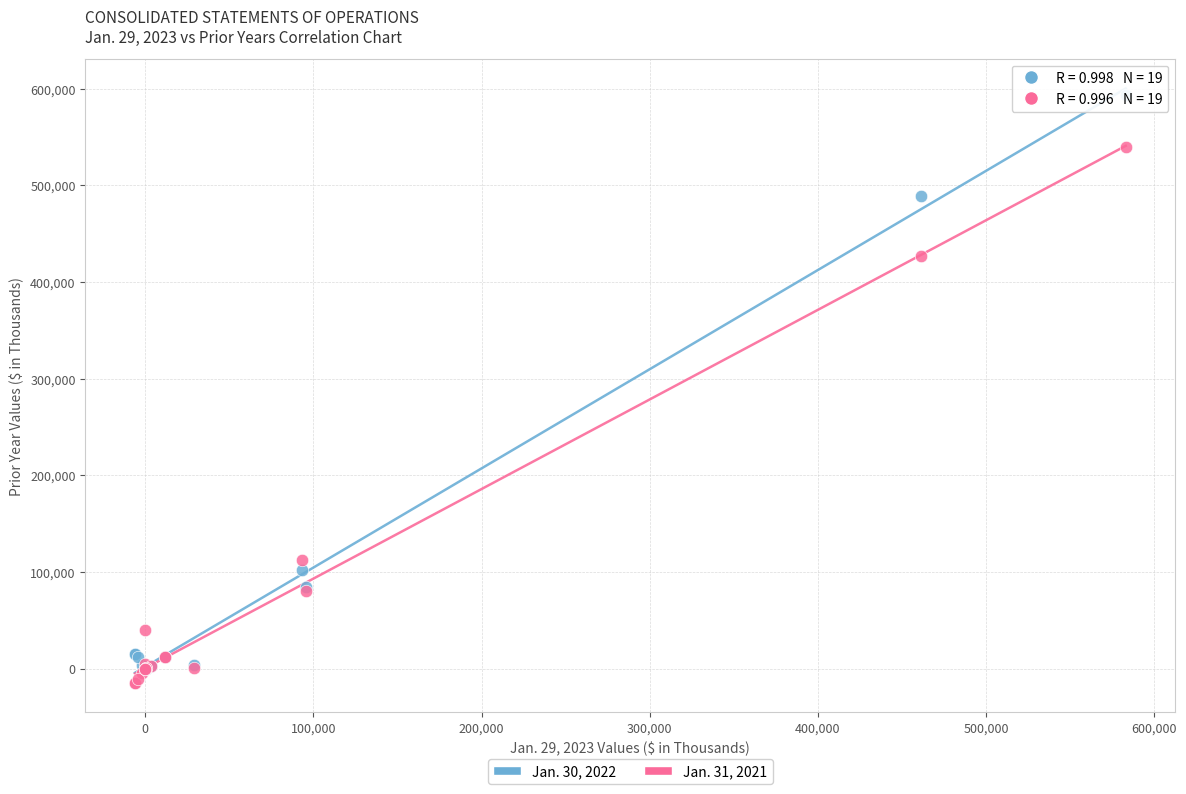

Across all series, what Y value is closest to 289522?

426810.0